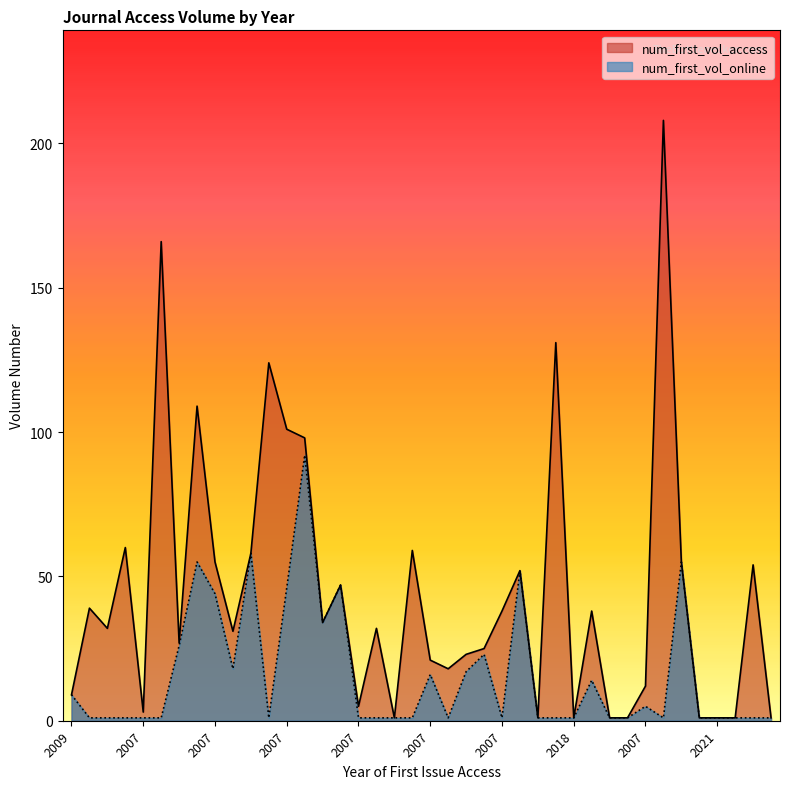

Rank the series by their maximum value, from highest to lowest.

num_first_vol_access, num_first_vol_online